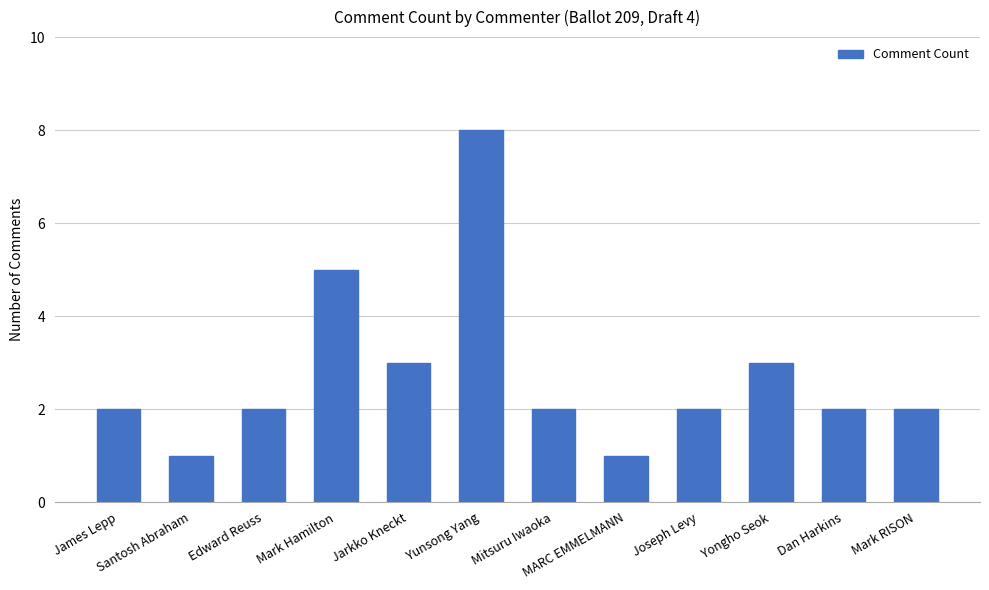

What is the label of the 9th bar from the left?

Joseph Levy